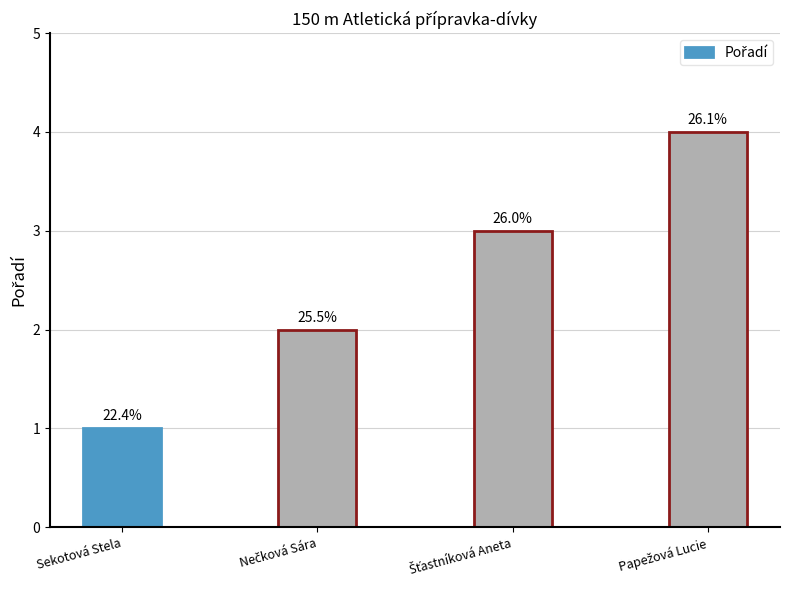

Does the chart contain any negative values?

No